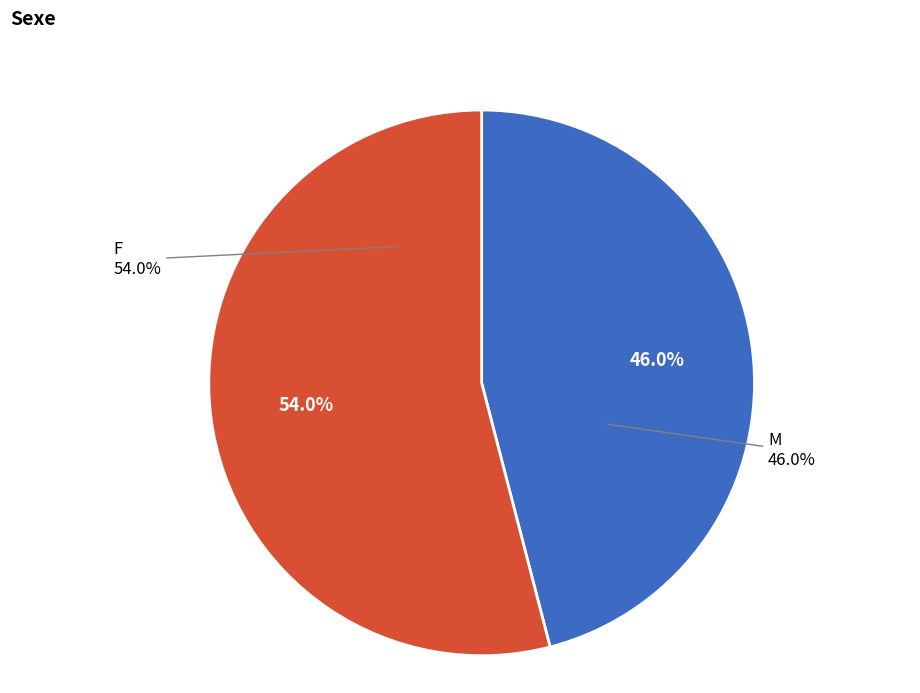

The Hommes slice represents 46% of the pie. True or false?

True